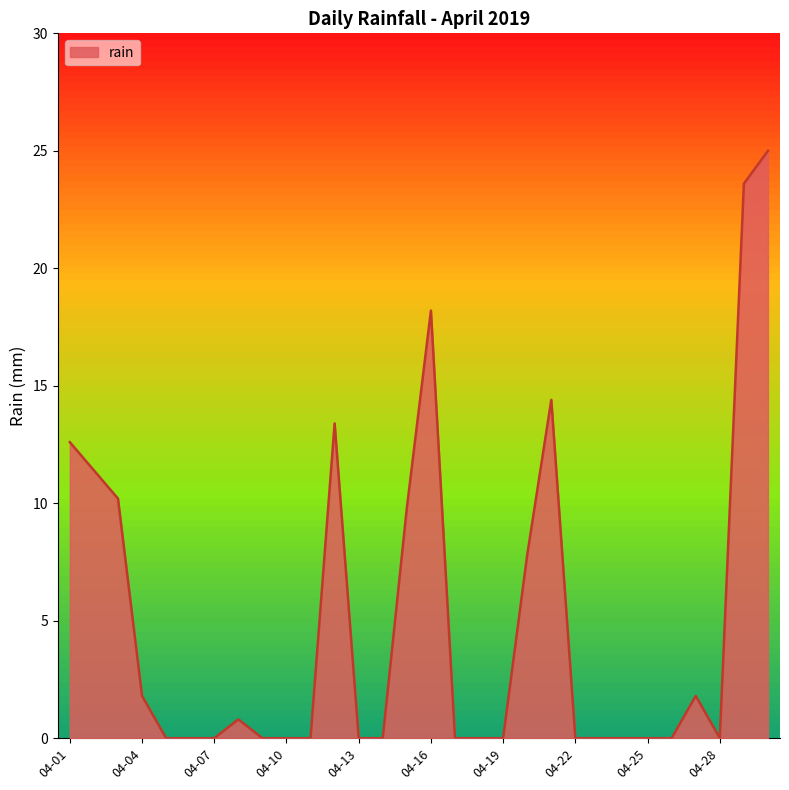

What is the difference between the maximum and minimum values?

25.0